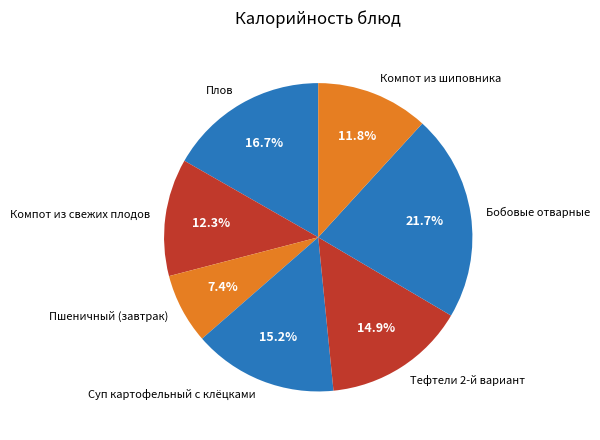

To the nearest percent, what portion does Тефтели 2-й вариант represent?

15%